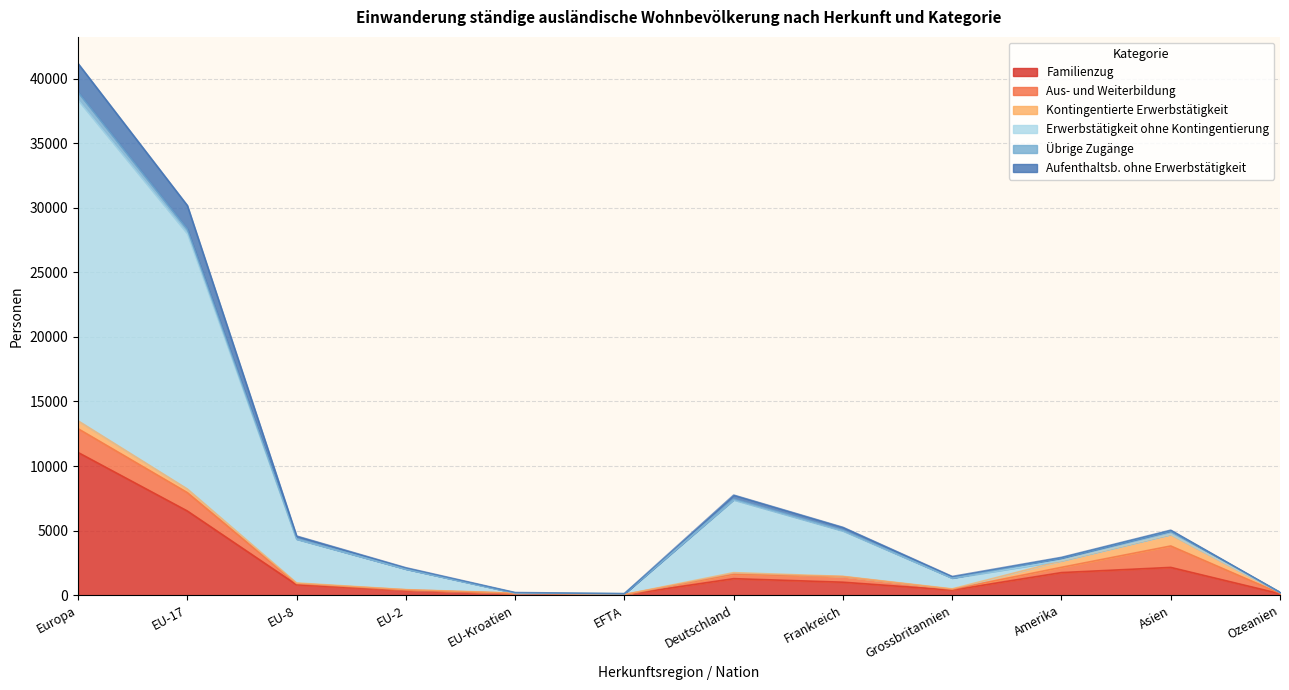

Is it true that Übrige Zugänge equals 12254 at EU-17?

False